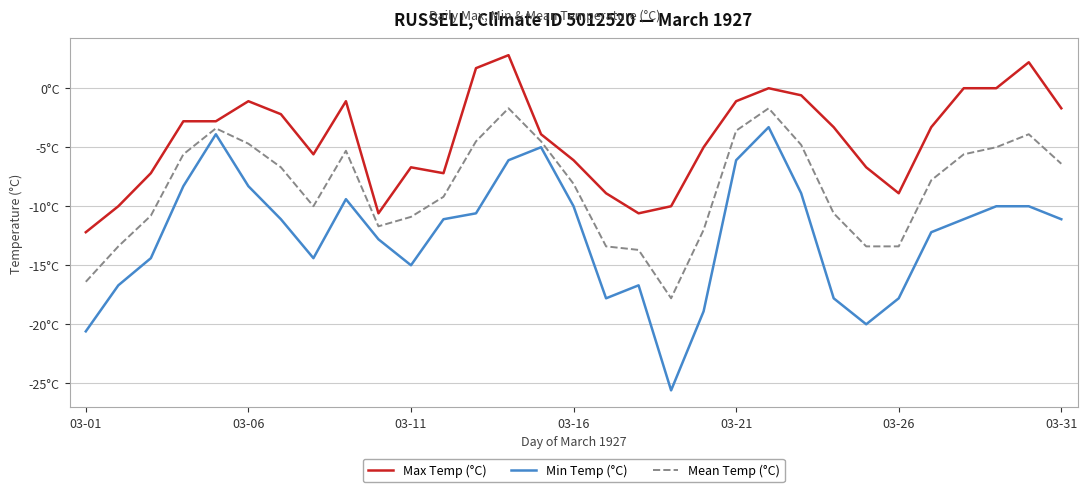

What is the sum of all Mean Temp (°C) values?

-260.0